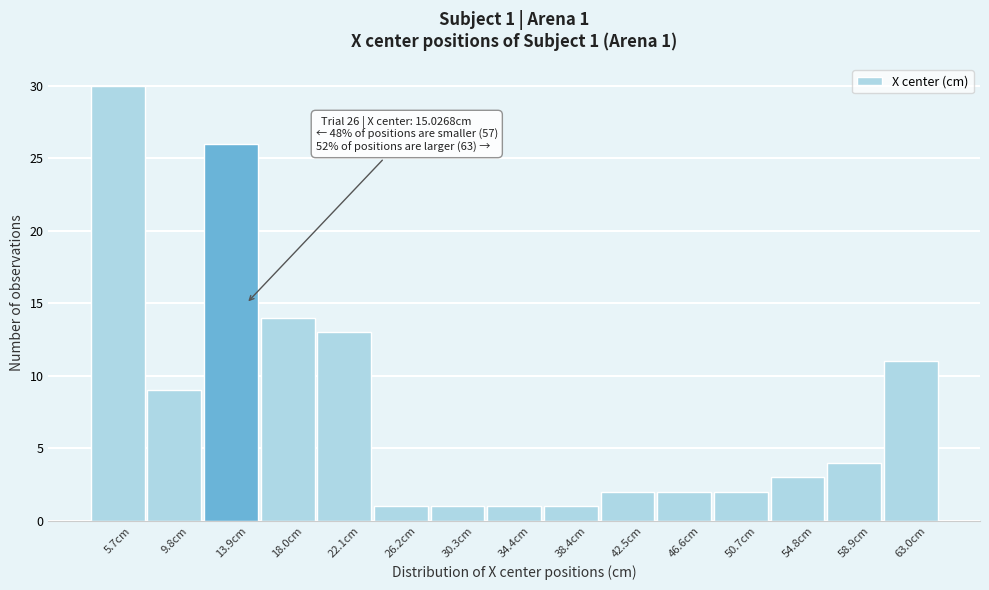

Which range on the x-axis has the tallest bar?

3.5 to 8.0